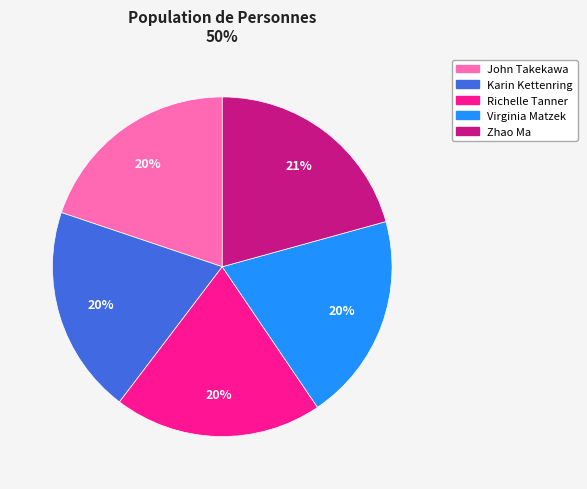

To the nearest percent, what is the difference between the Zhao Ma and Karin Kettenring slice percentages?

1%